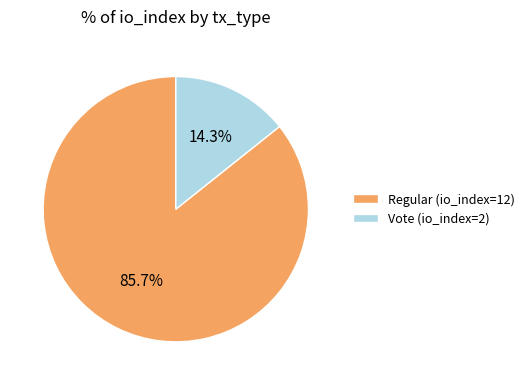

What is the largest slice in the pie chart?

Regular (io_index=12)